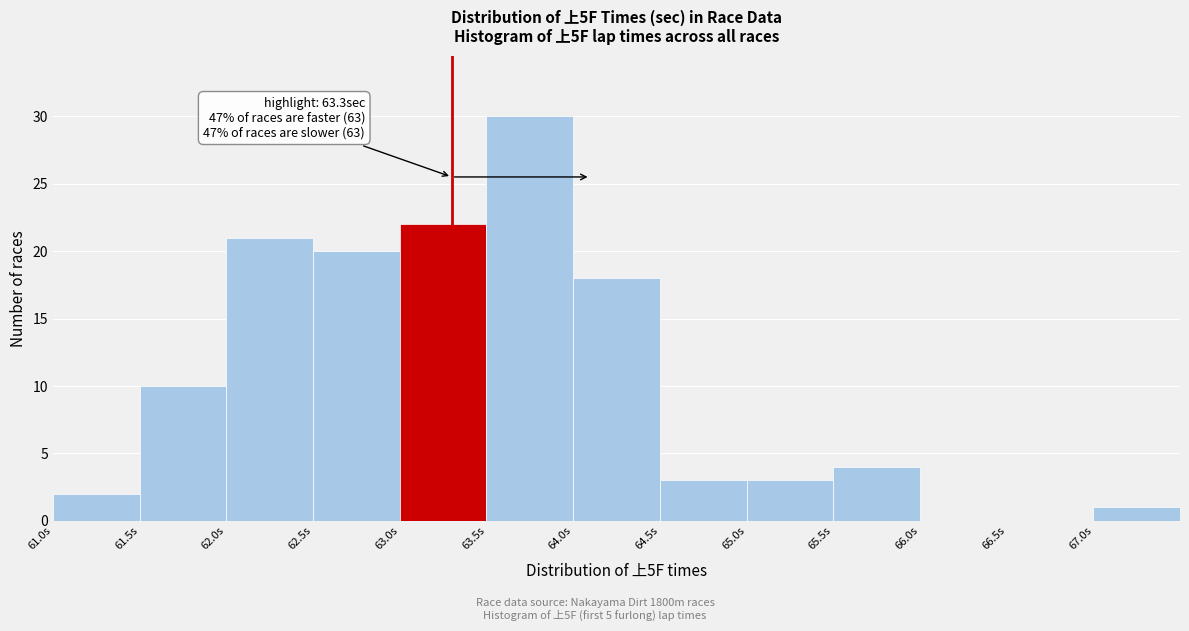

Which range on the x-axis has the tallest bar?

63.5 to 64.0